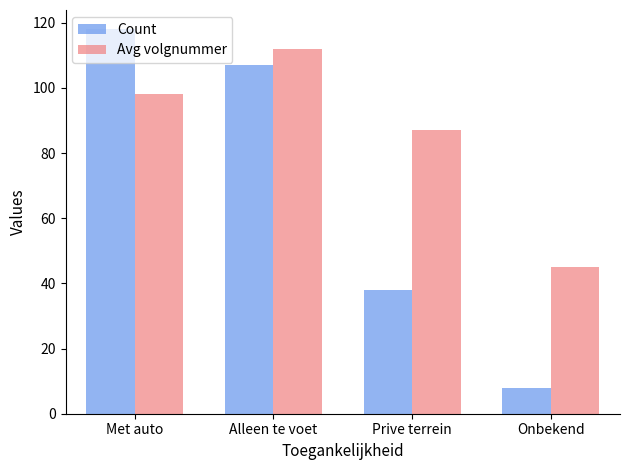

What is the maximum value for Avg volgnummer?

112